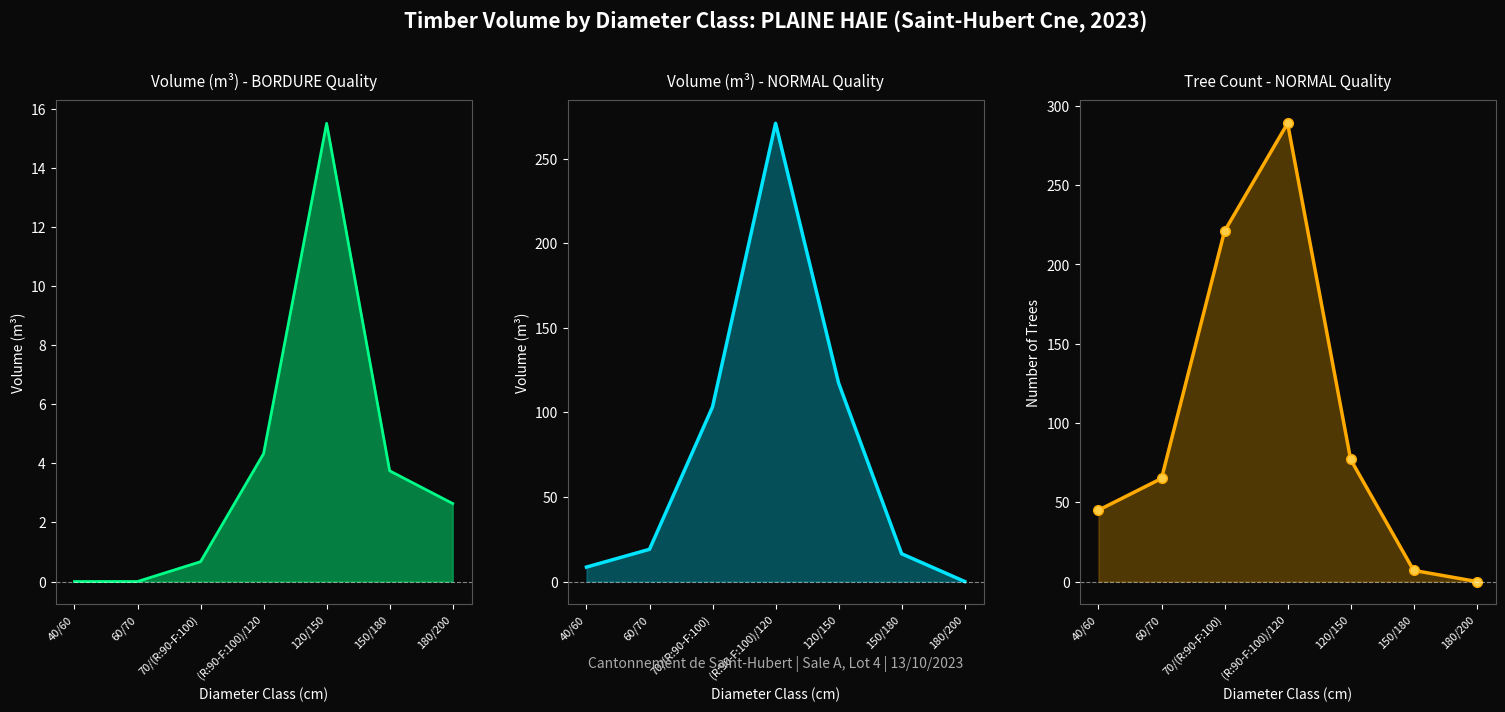

The BORDURE produit_vtgr series shows 6.3 at 60/70. True or false?

False